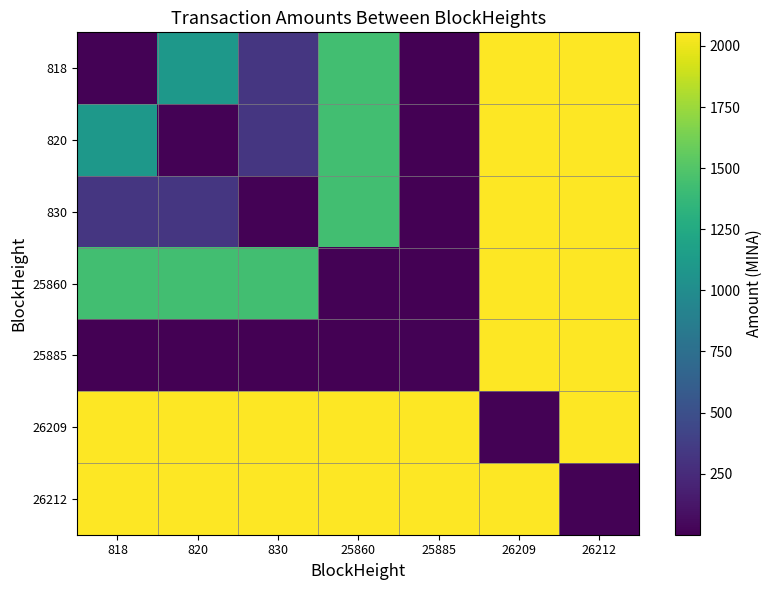

What is the spread (max minus min) of values at 26209?

2042.9